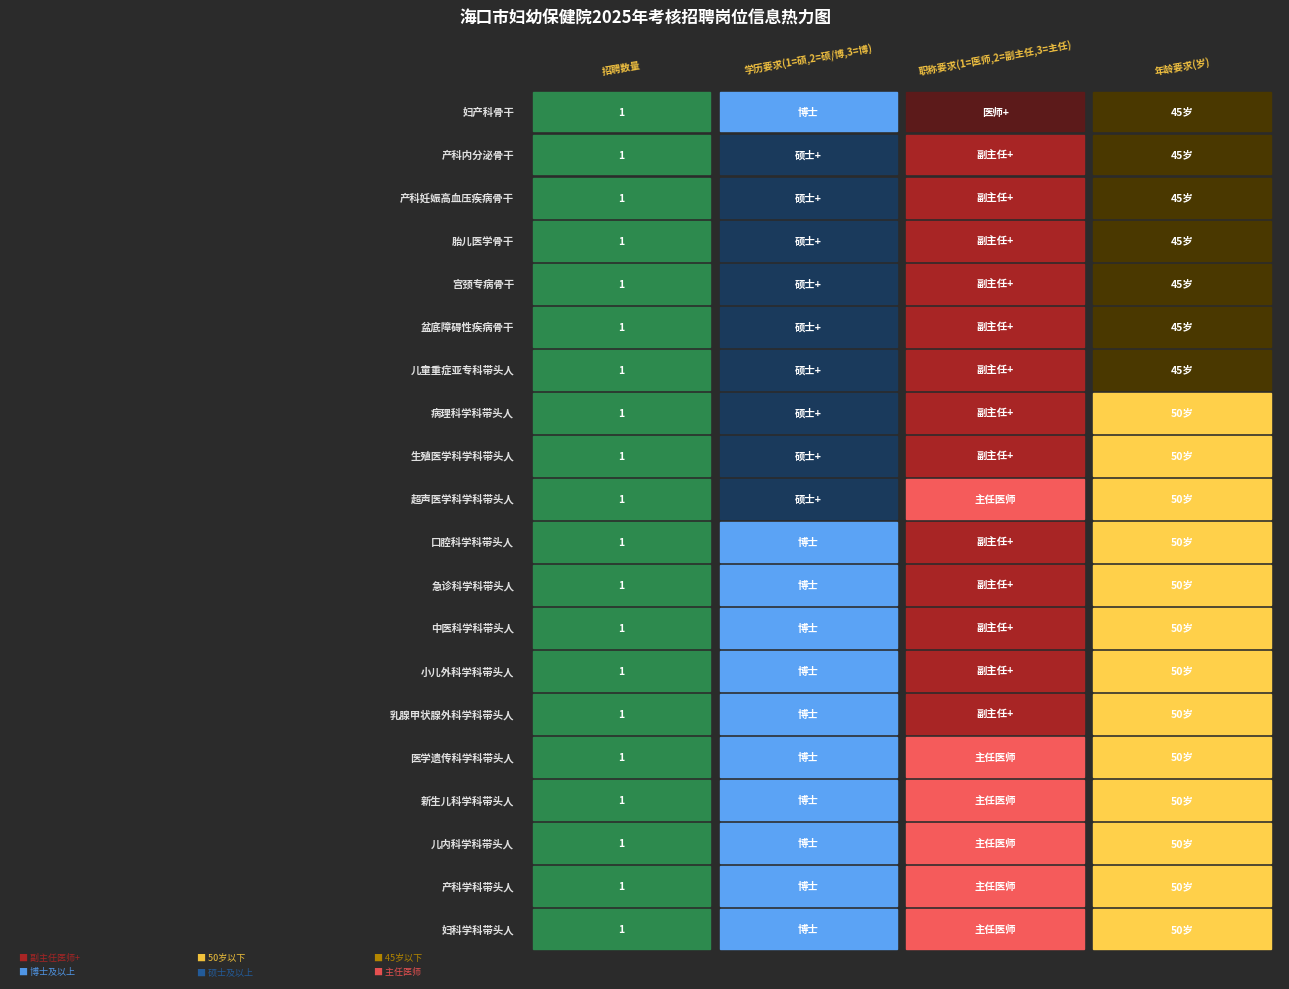

What is the difference between the 生殖医学科学科带头人 values at 0 and 2?

1